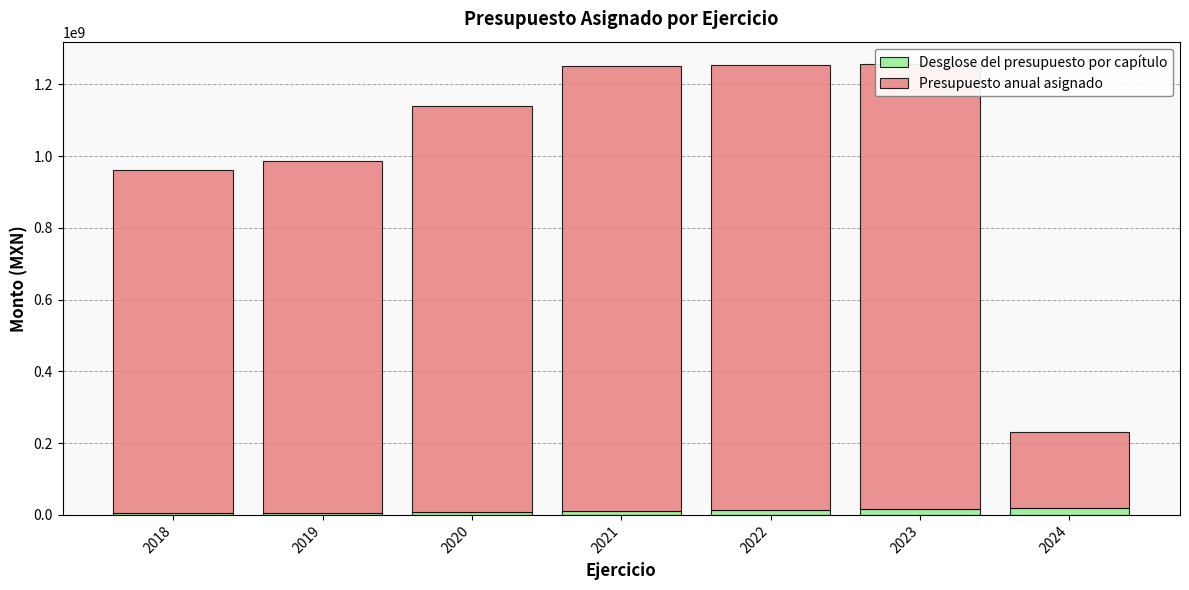

What is the spread (max minus min) of values at 2019?

974277521